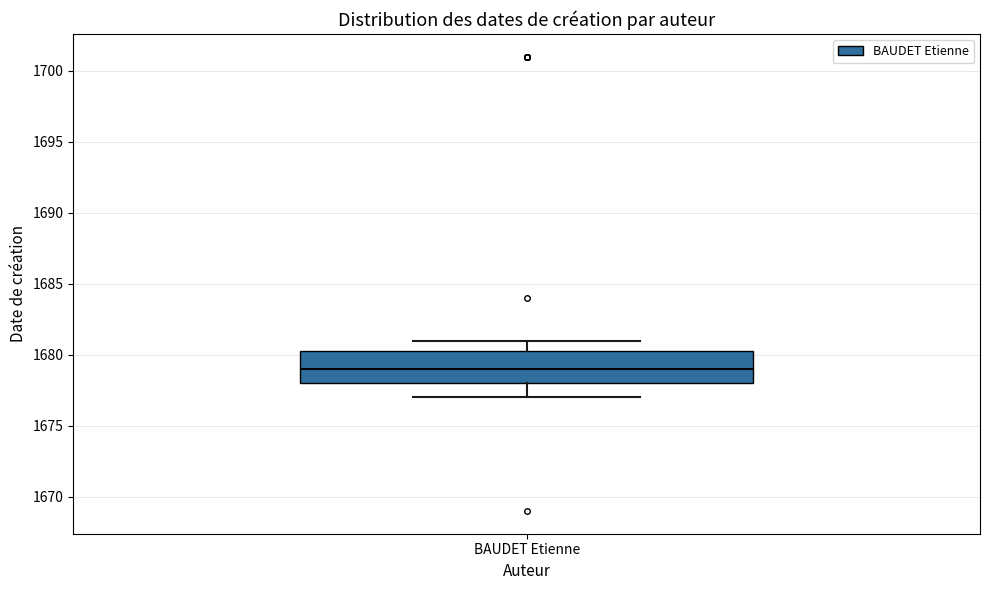

Transcribe this box plot: give where the median line is, the range the box spans, and where the two whiskers end, as read against the y-axis. The values are not printed on the chart, so give them approximately, as read against the axis.

median 1679.0, box 1678.0 to 1680.5, whiskers 1677.0 to 1681.0